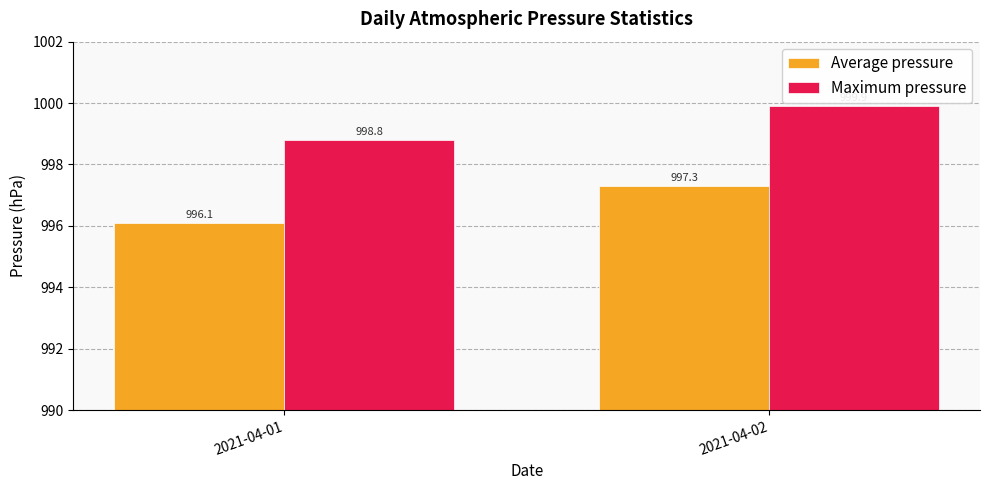

What are all the series names shown in the legend?

Average pressure, Maximum pressure